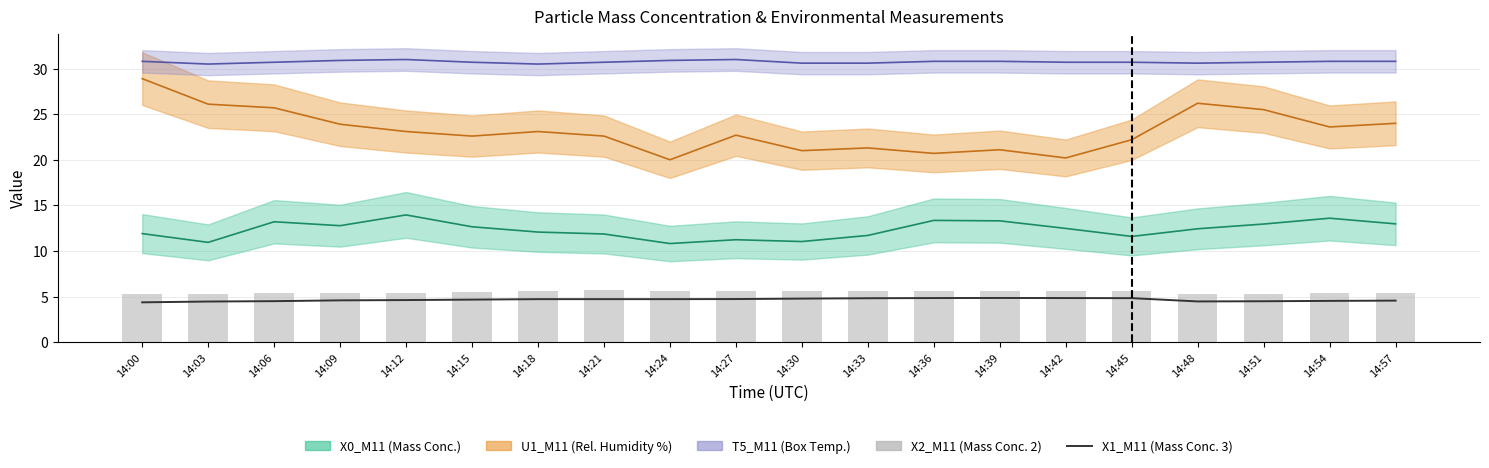

What is the sum of the X2_M11 values at 14:51 and 14:18?

10.9